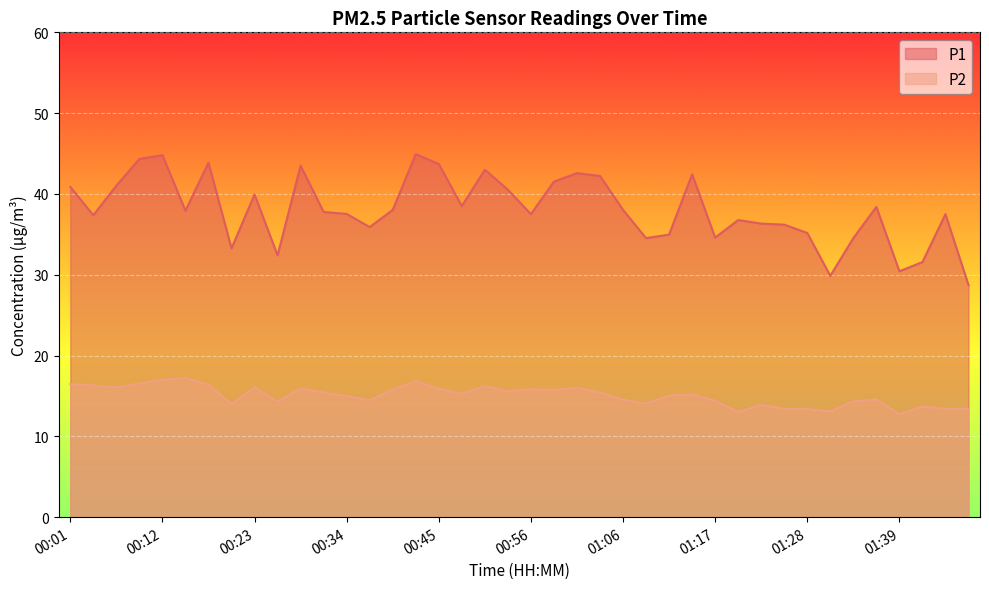

What are all the series names shown in the legend?

P1, P2